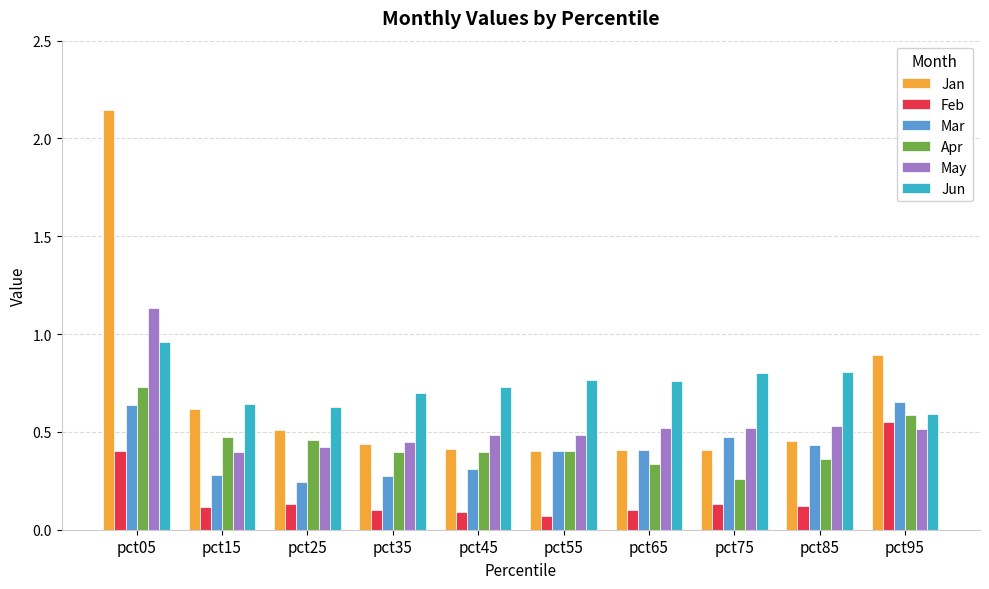

Which series has the largest range (max minus min)?

Jan